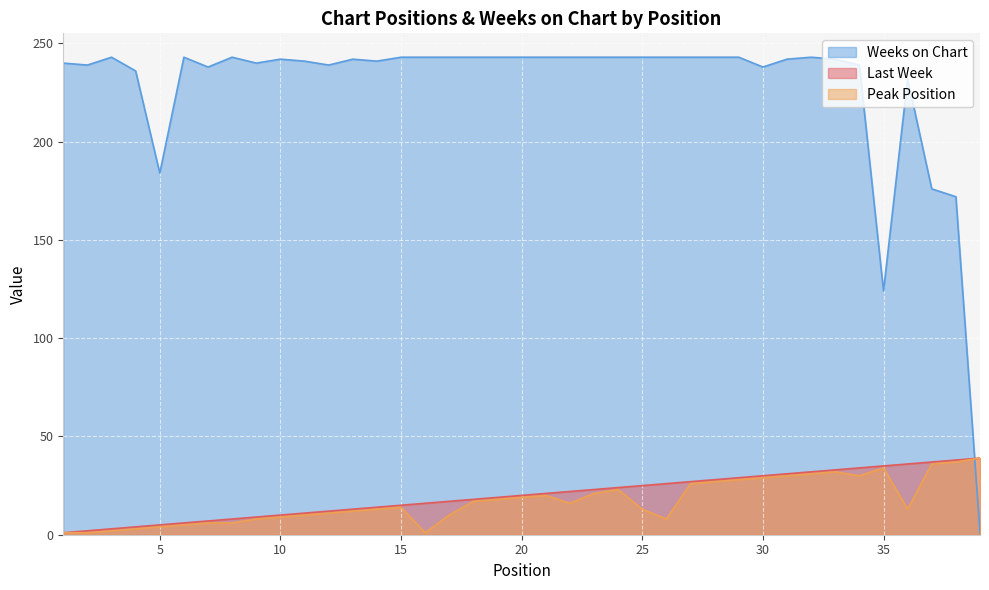

How many data points does each series have?

39